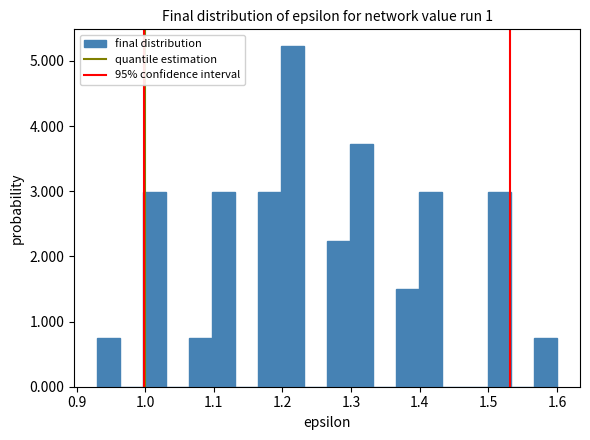

Around what value on the x-axis is the tallest bar? Give the approximate position of its centre, as read against the axis.

1.21